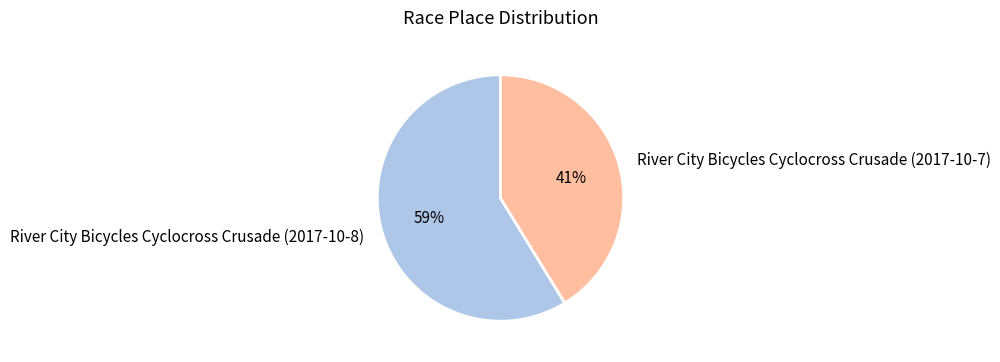

Rank the categories by value from highest to lowest.

River City Bicycles Cyclocross Crusade (2017-10-8), River City Bicycles Cyclocross Crusade (2017-10-7)